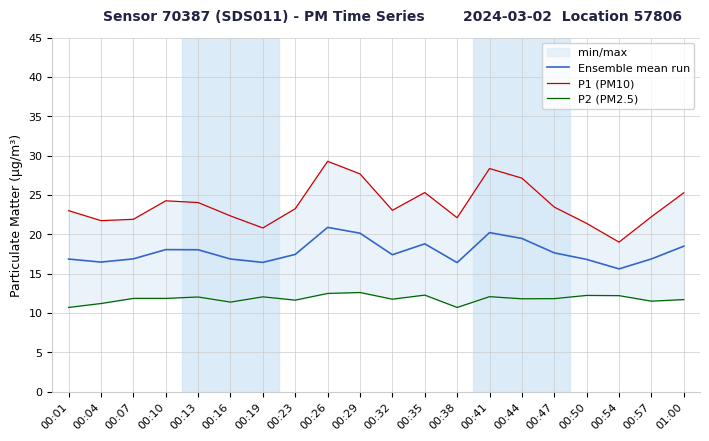

What is the value of the P2 (PM2.5) point at the 3rd from the left?

11.8